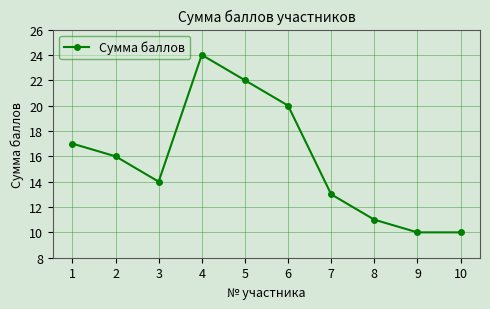

What is the maximum value shown in the chart?

24